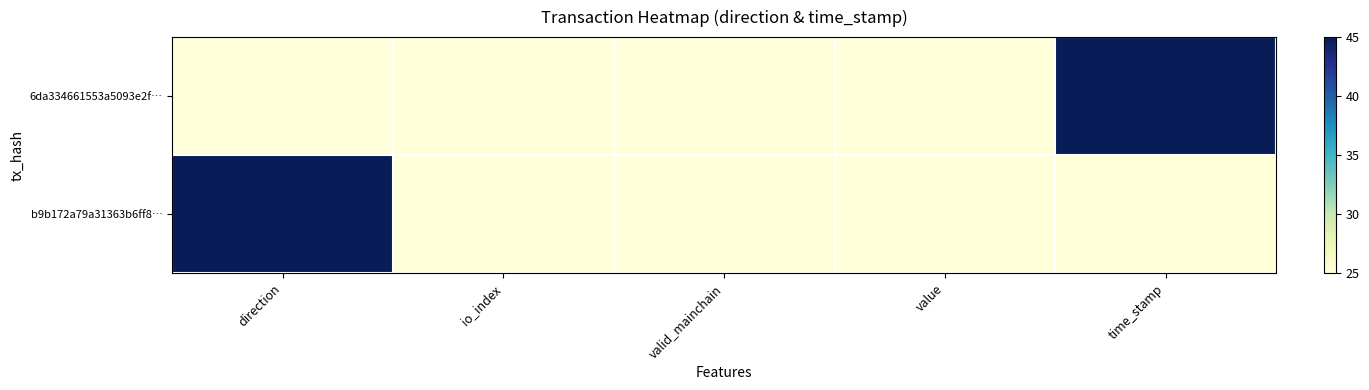

At which category is the sum across all series the highest?

direction